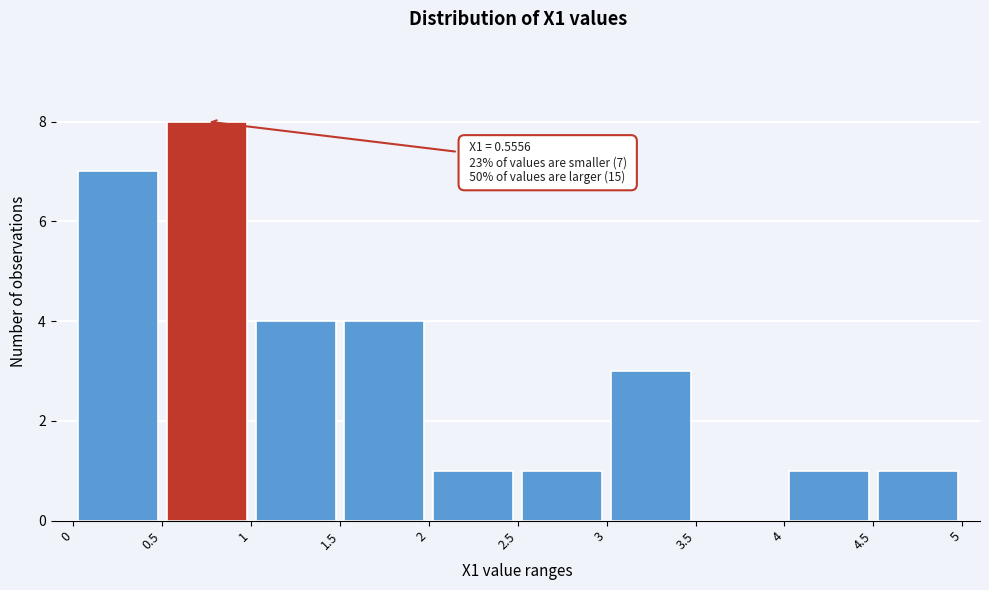

Over which range of the x-axis is the bar tallest?

0.5 to 1